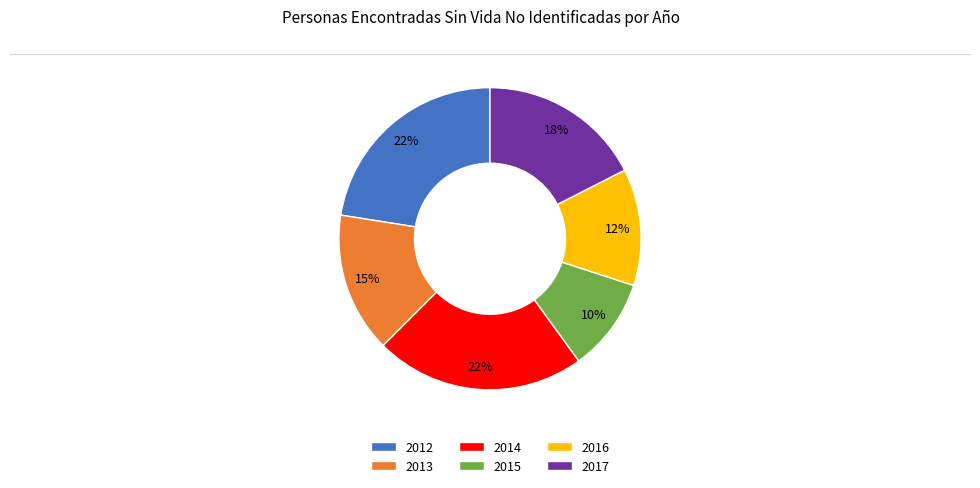

Is 2013 the majority of the pie?

No